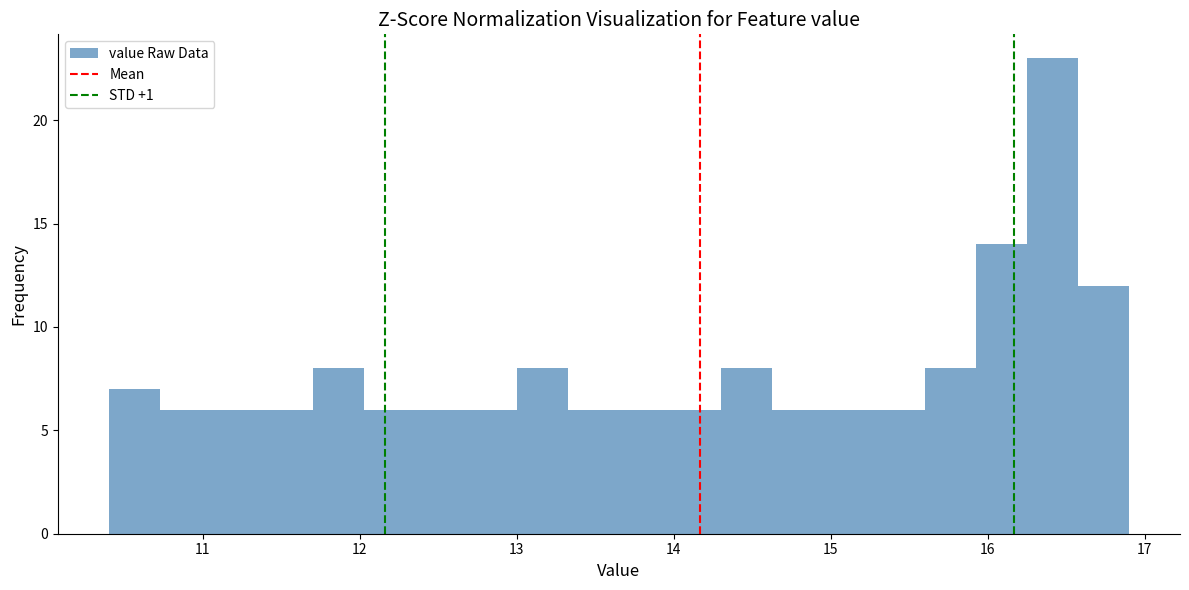

Read against the x-axis, roughly where is the centre of the tallest bar?

16.4